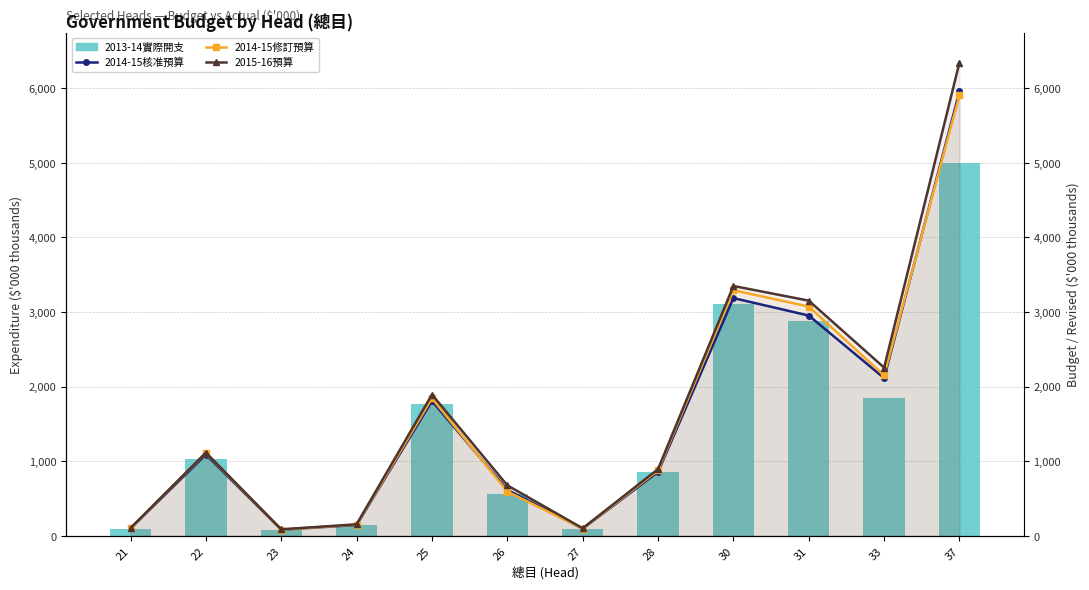

At which label does 2013-14實際開支 ($'000) reach its peak?

37